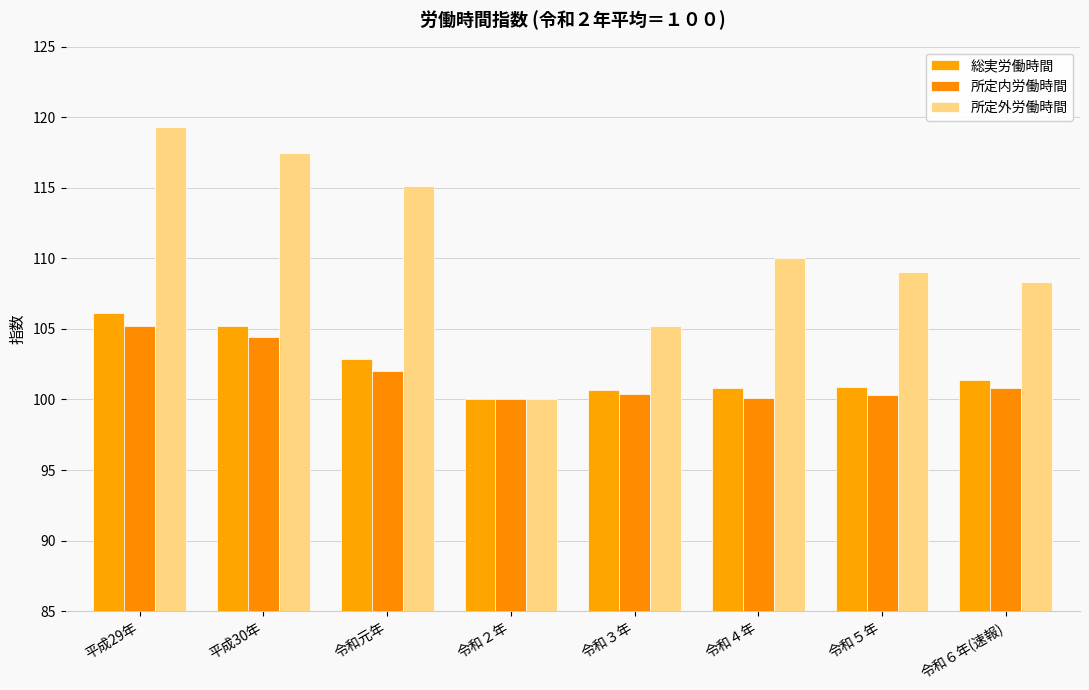

What is the sum of all 総実労働時間 values?

818.0